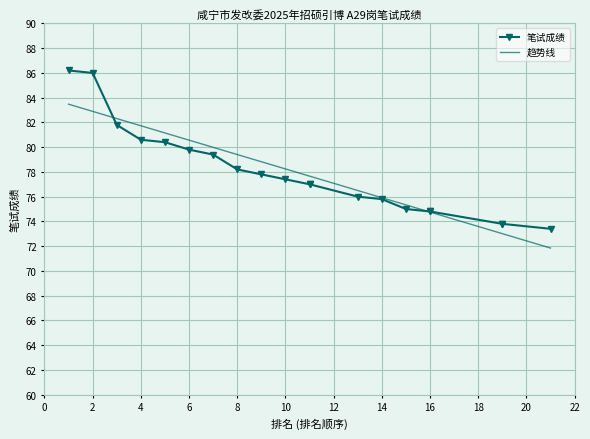

What is the greatest value displayed?

86.2